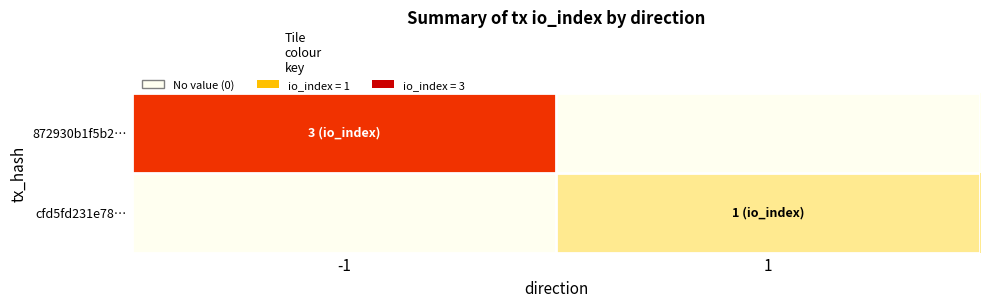

What is the maximum value shown in the chart?

3